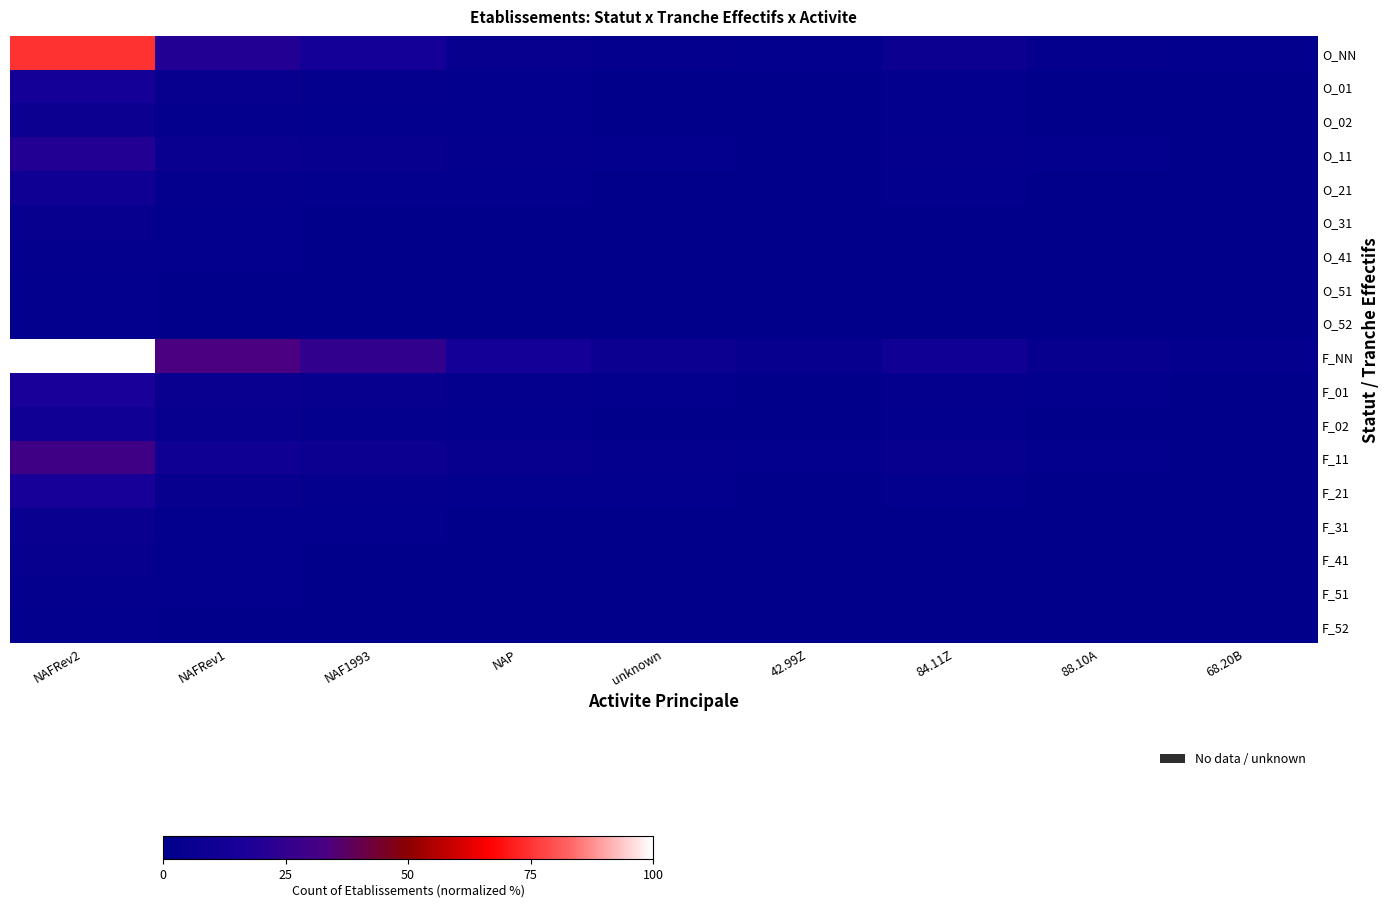

Between NAP and 84.11Z, which is larger?

84.11Z